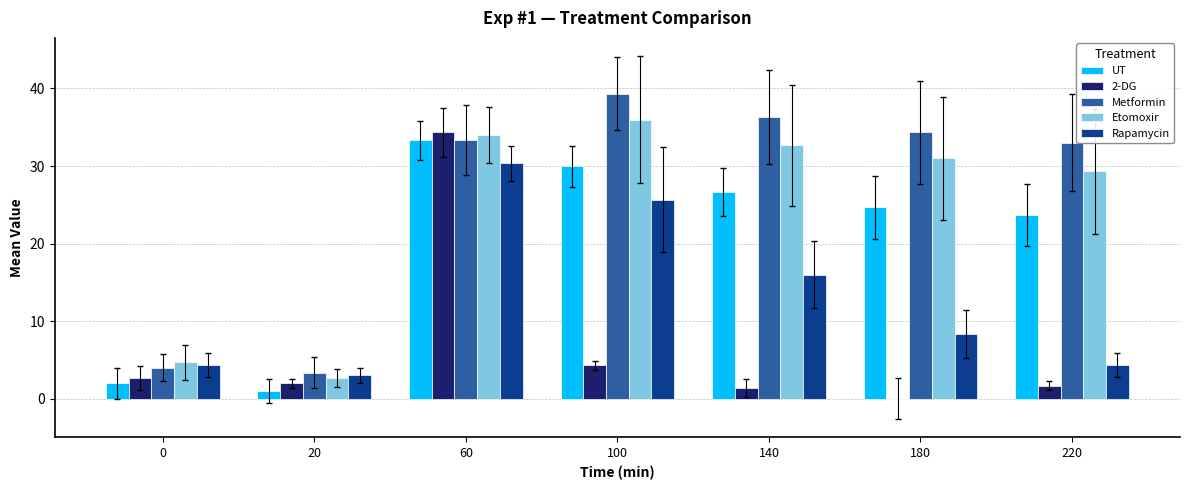

Are the bars grouped side by side (vs. stacked)?

Yes